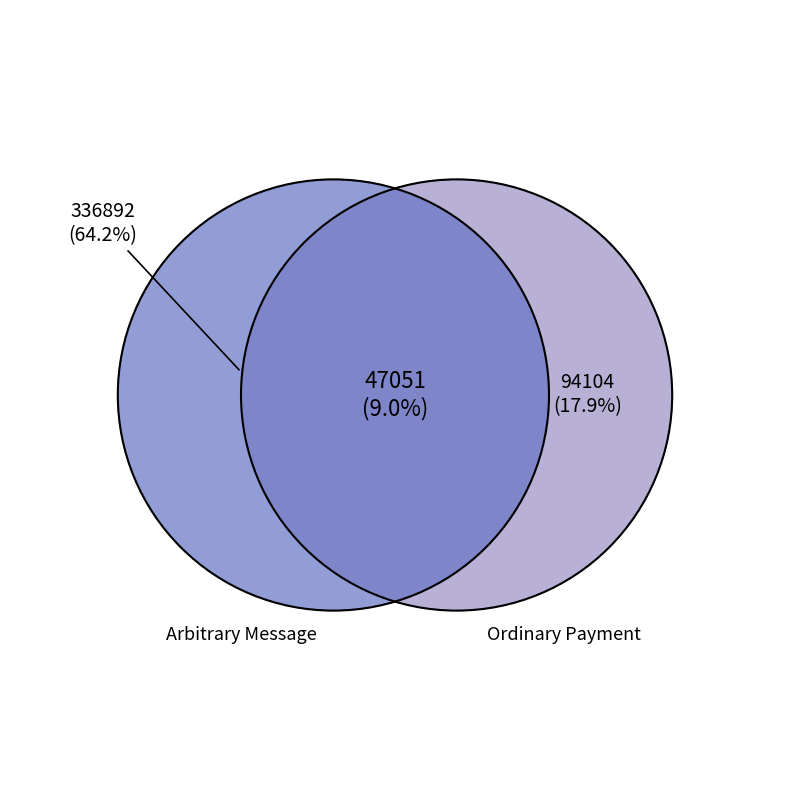

What is the smallest slice in the pie chart?

Ordinary Payment